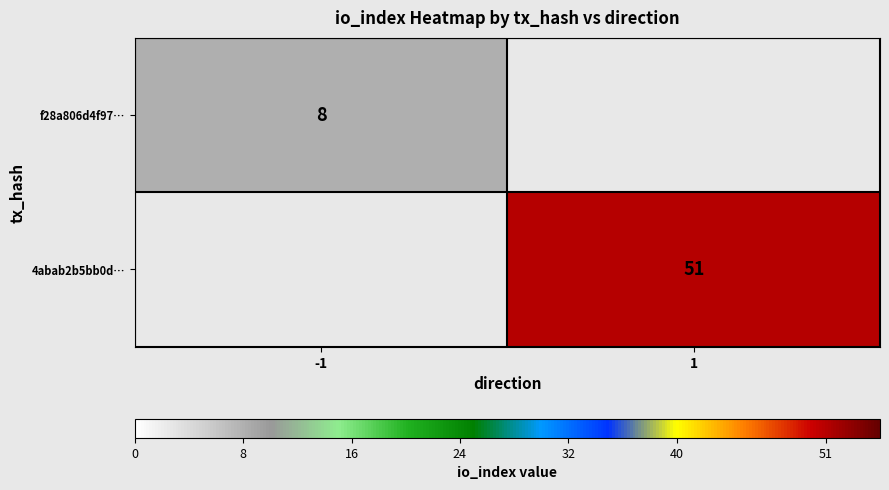

True or false: f28a806d4f97… has a value of 8 at -1.

True